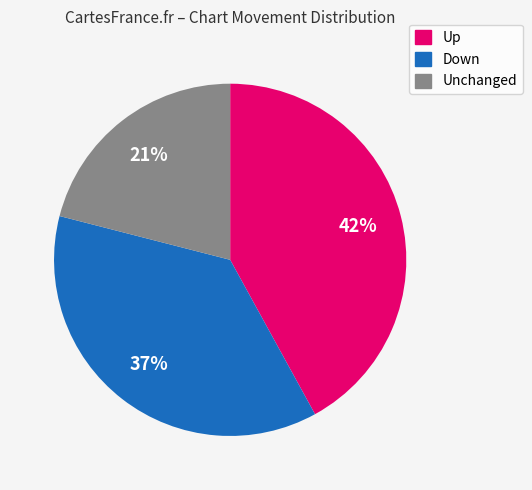

Is there any slice that represents more than half of the pie?

No